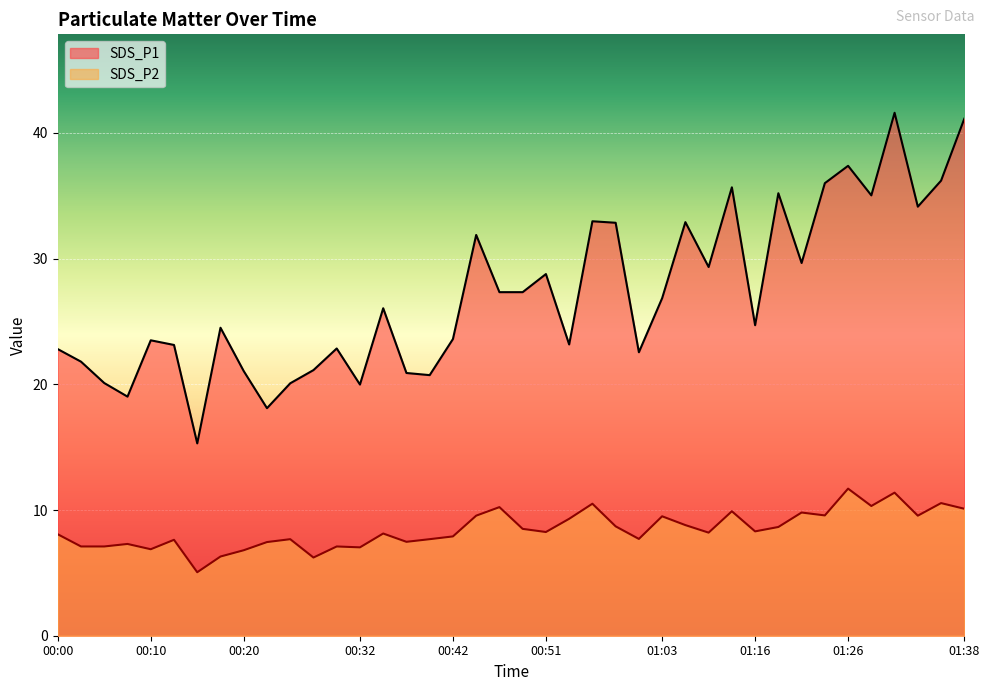

Where is SDS_P1 nearest to the value 28?

00:46